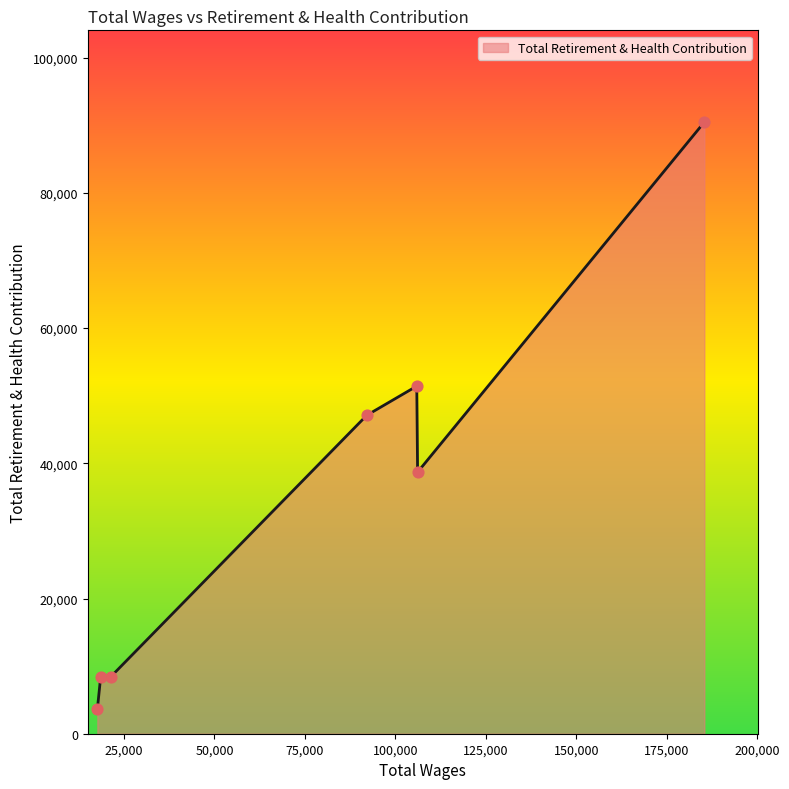

What is the greatest value displayed?

90471